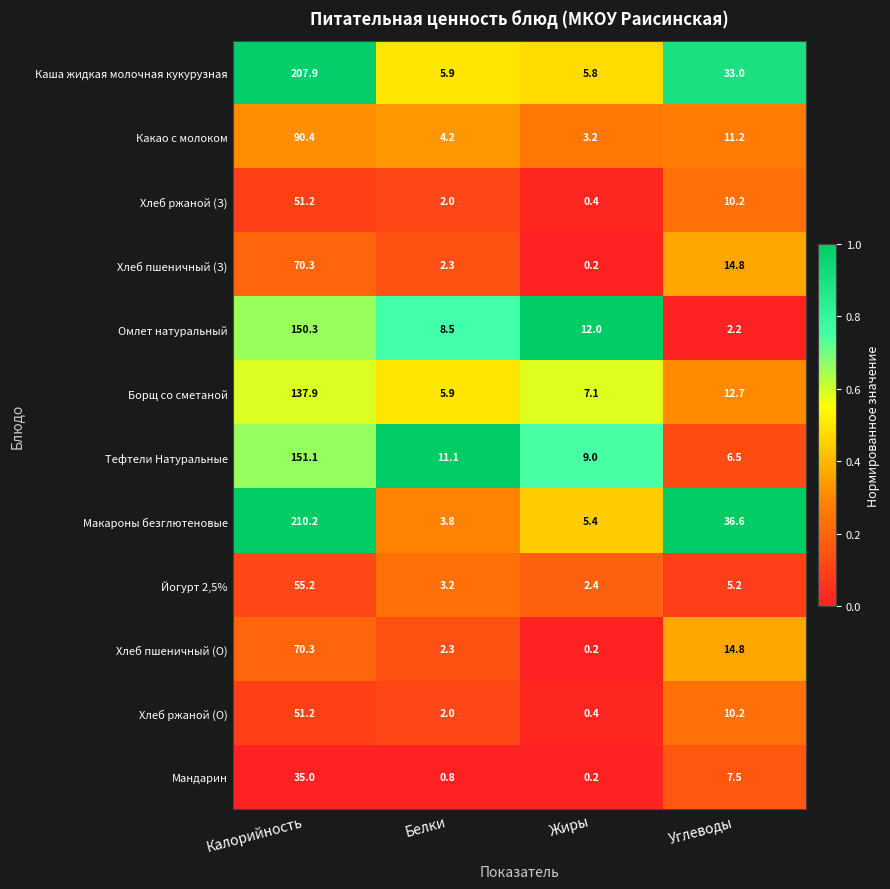

What is the total value across all series at Жиры?

46.3